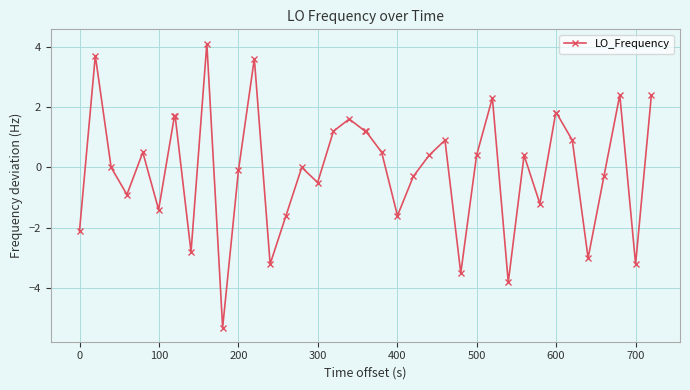

What is the difference between the maximum and minimum values?

9.4